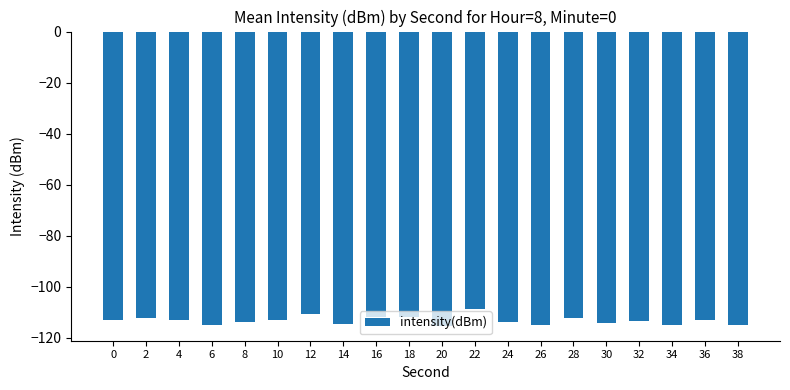

What is the greatest value displayed?

-108.9